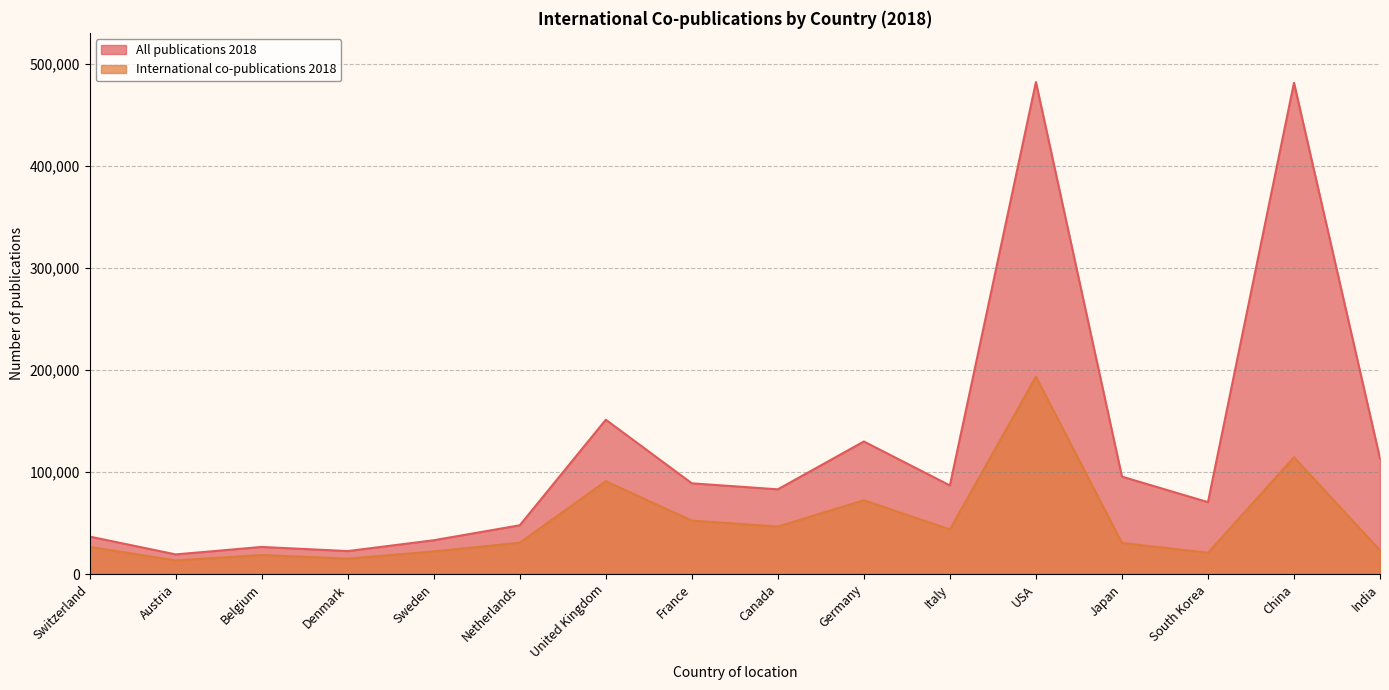

The value of International co-publications 2018 at China is 114541. True or false?

True